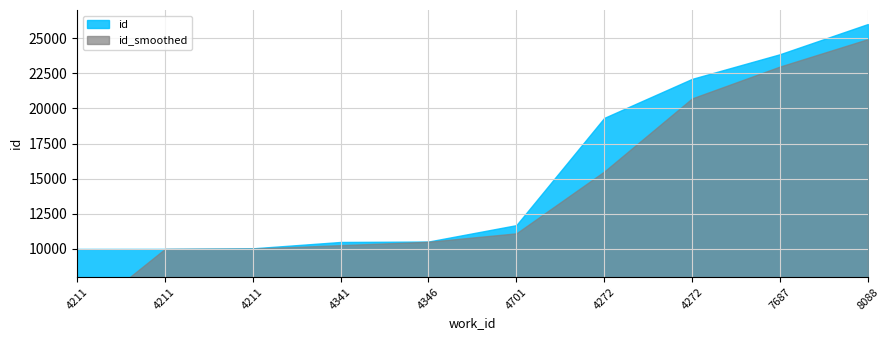

Is it true that the value at 4341 is 6754?

False